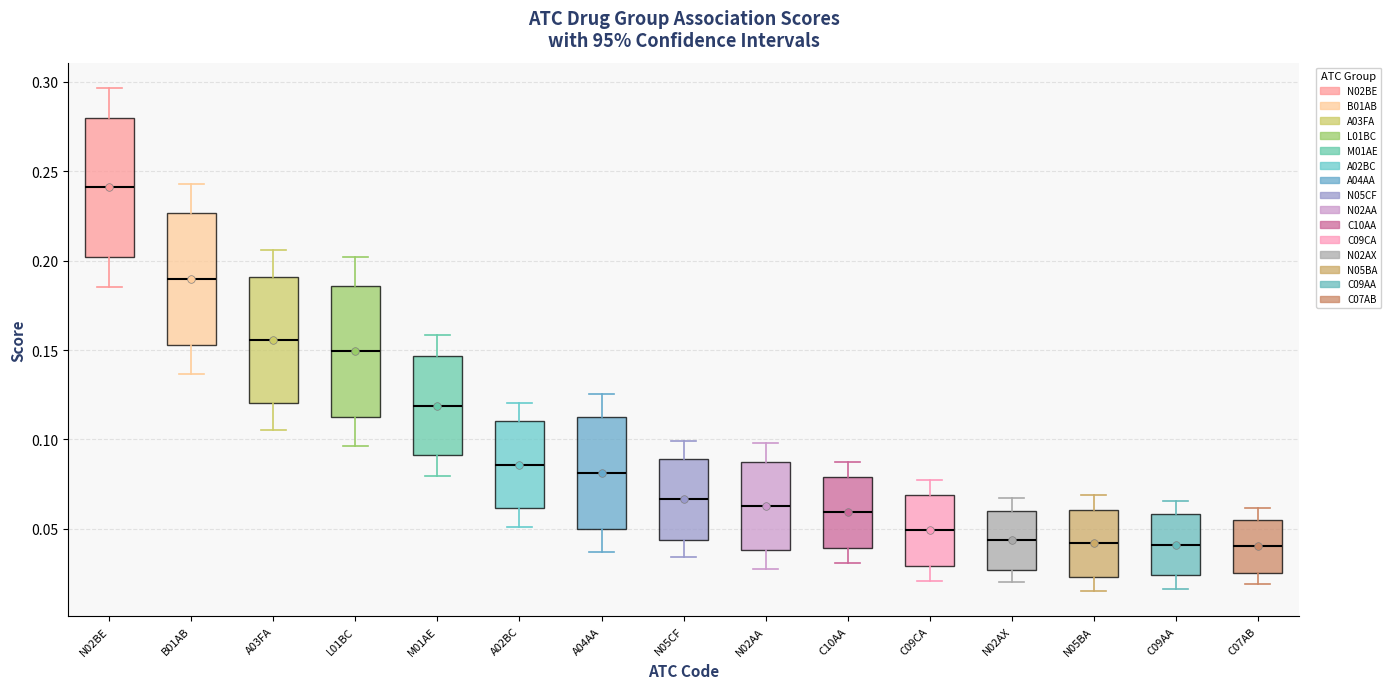

Reading left to right, read every box against the y-axis: the position of its median line, the range the box covers, and the ends of its whiskers. The values are not printed on the chart, so give them approximately, as read against the axis.

N02BE: median 0.240, box 0.200 to 0.280, whiskers 0.185 to 0.295
B01AB: median 0.190, box 0.155 to 0.225, whiskers 0.135 to 0.245
A03FA: median 0.155, box 0.120 to 0.190, whiskers 0.105 to 0.205
L01BC: median 0.150, box 0.110 to 0.185, whiskers 0.095 to 0.200
M01AE: median 0.120, box 0.090 to 0.145, whiskers 0.080 to 0.160
A02BC: median 0.085, box 0.060 to 0.110, whiskers 0.050 to 0.120
A04AA: median 0.080, box 0.050 to 0.110, whiskers 0.035 to 0.125
N05CF: median 0.065, box 0.045 to 0.090, whiskers 0.035 to 0.100
N02AA: median 0.065, box 0.040 to 0.090, whiskers 0.030 to 0.100
C10AA: median 0.060, box 0.040 to 0.080, whiskers 0.030 to 0.090
C09CA: median 0.050, box 0.030 to 0.070, whiskers 0.020 to 0.075
N02AX: median 0.045, box 0.025 to 0.060, whiskers 0.020 to 0.065
N05BA: median 0.040, box 0.025 to 0.060, whiskers 0.015 to 0.070
C09AA: median 0.040, box 0.025 to 0.060, whiskers 0.015 to 0.065
C07AB: median 0.040, box 0.025 to 0.055, whiskers 0.020 to 0.060